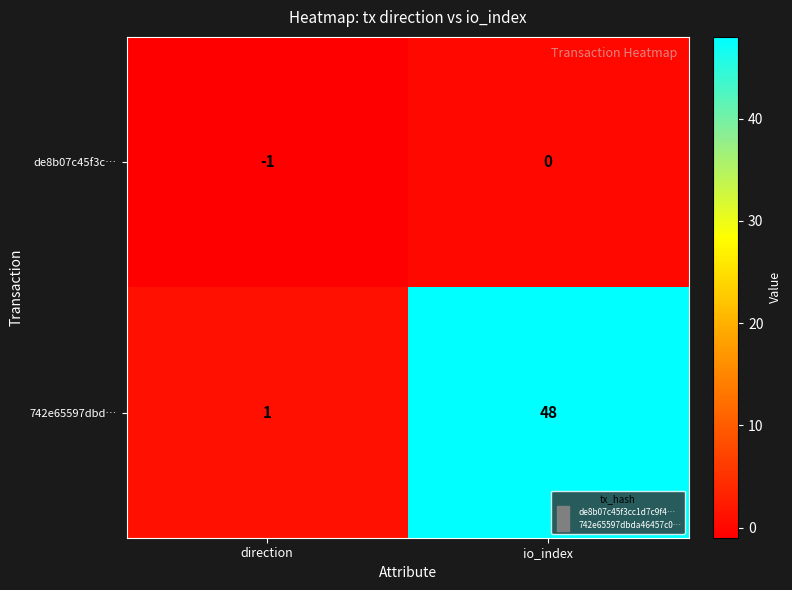

How many series are shown in this chart?

2